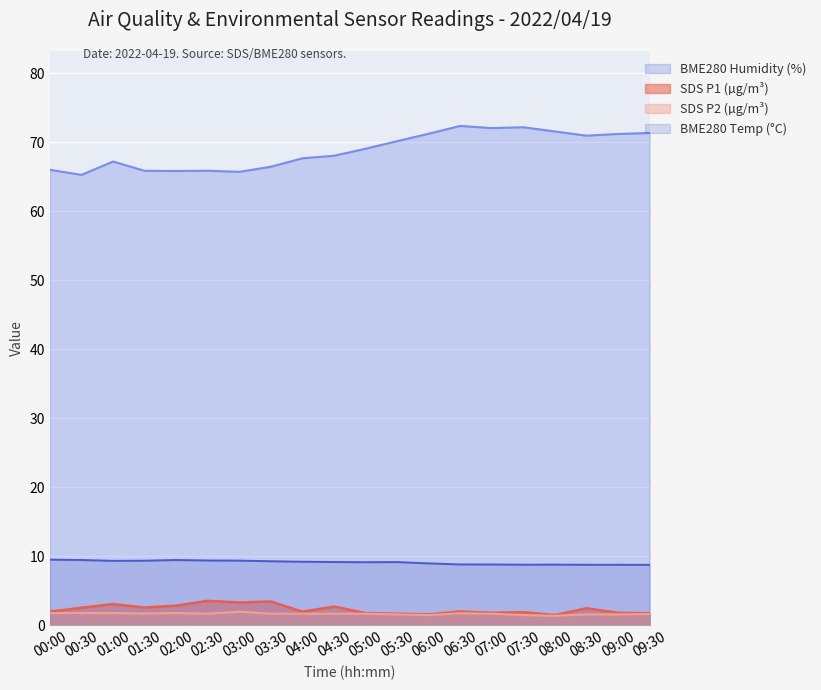

How many lines are shown in the chart?

4